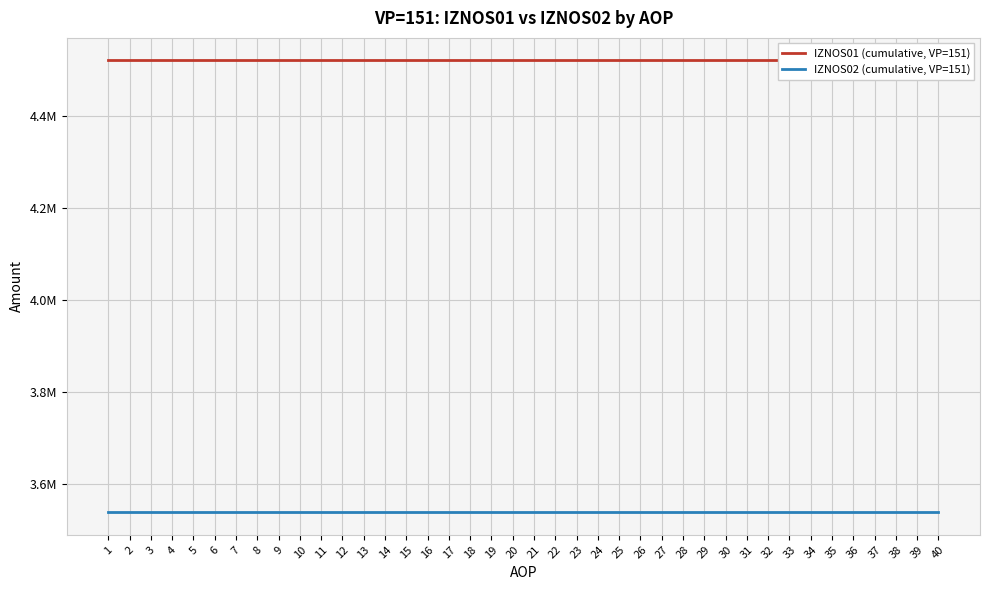

Which has a higher value, 36 or 7?

36